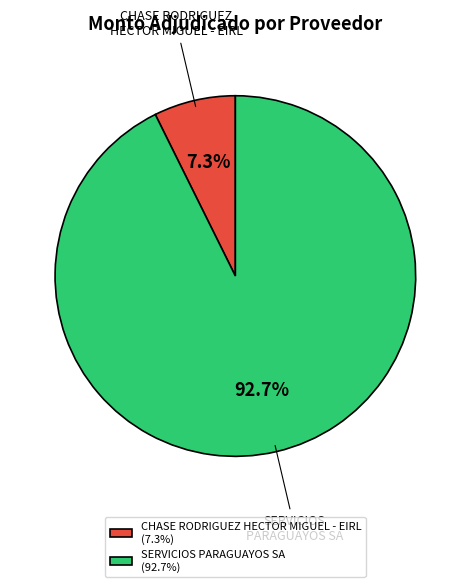

Rank the categories by value from lowest to highest.

CHASE RODRIGUEZ HECTOR MIGUEL - EIRL, SERVICIOS PARAGUAYOS SA